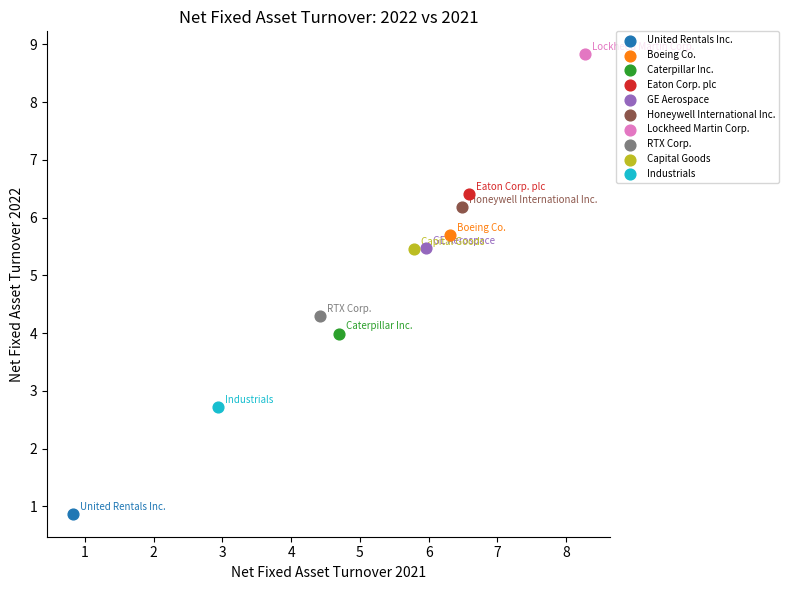

Which series contains the highest Y value?

Lockheed Martin Corp.